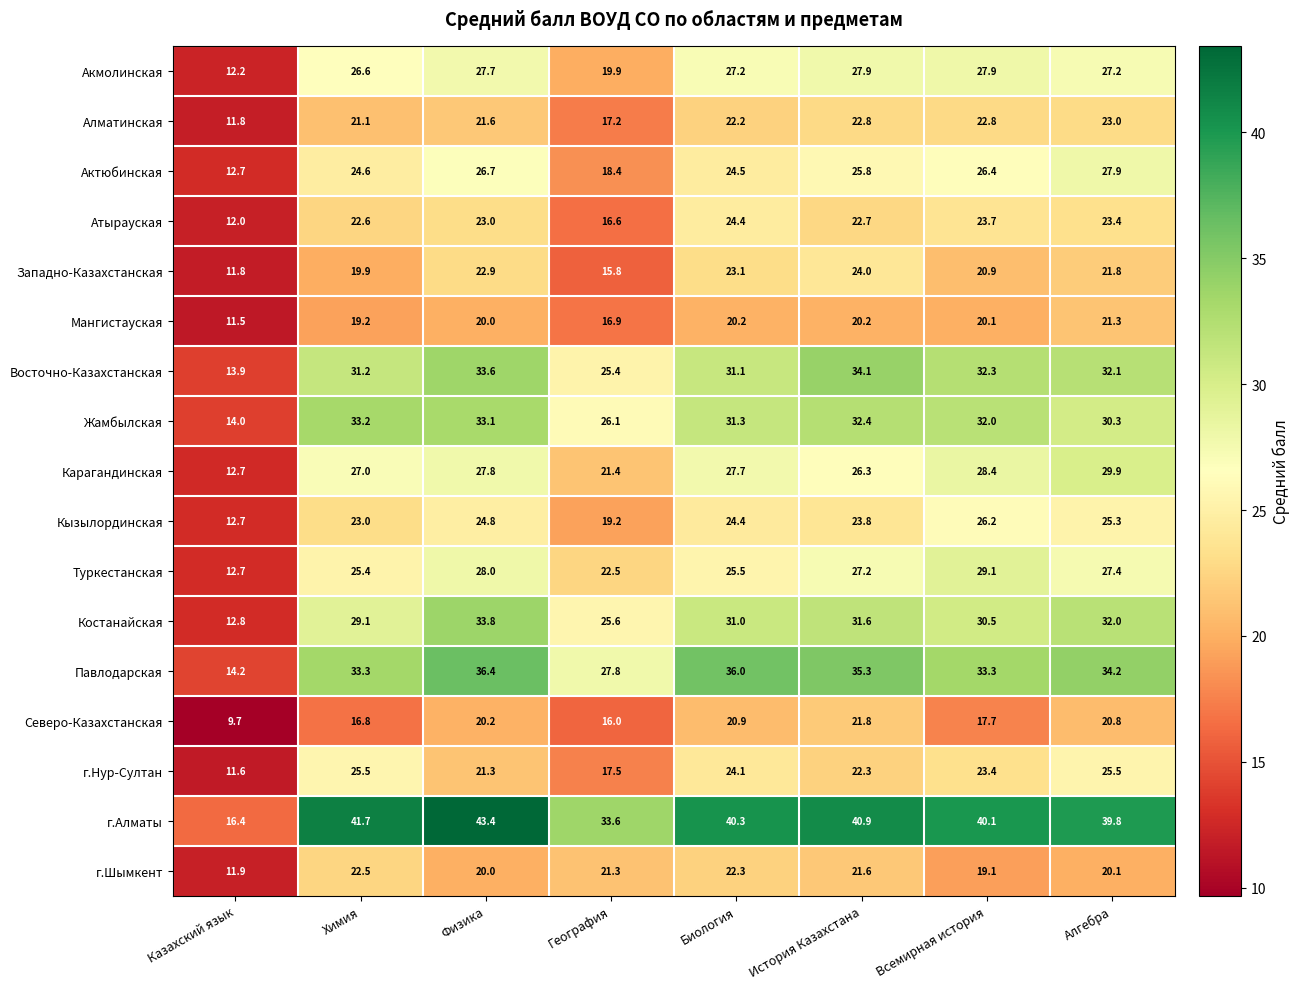

At which category is the sum across all series the highest?

Физика